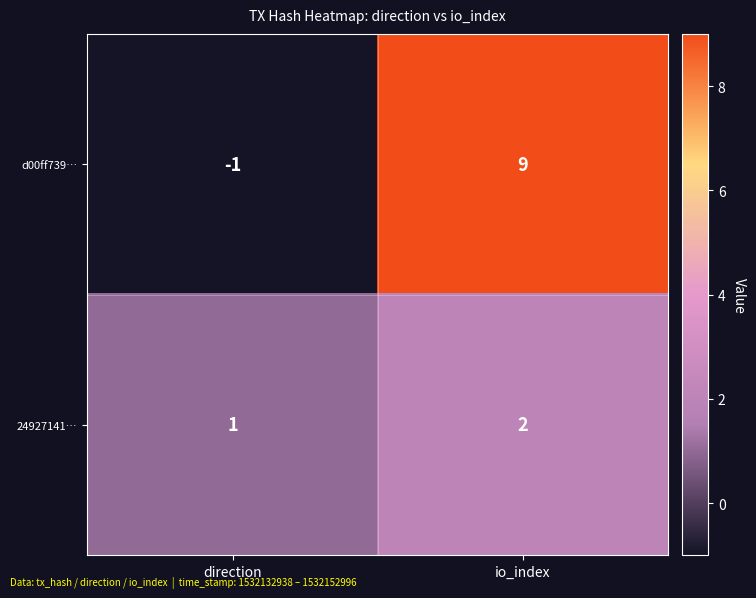

True or false: d00ff739… has a value of -1 at direction.

True